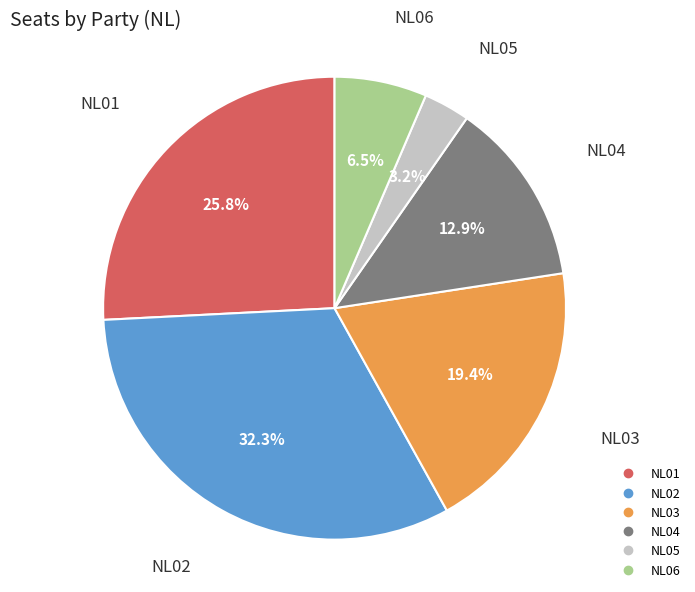

How many segments does this pie chart have?

6